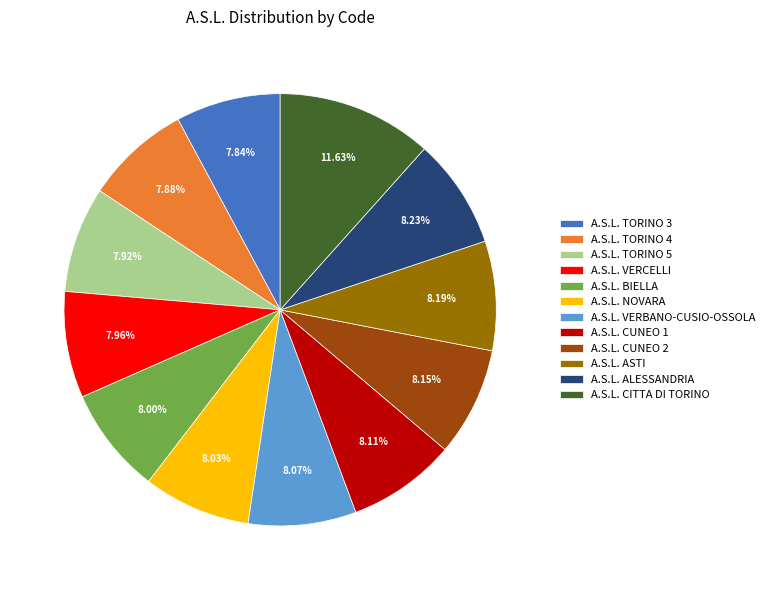

Is it true that A.S.L. CITTA DI TORINO is 17% of the pie?

False